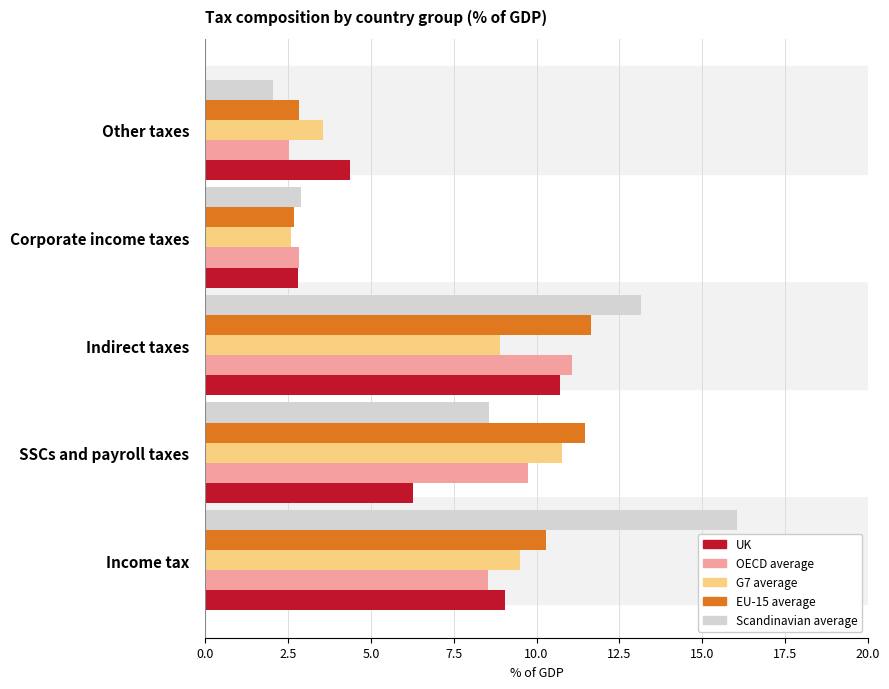

Is it true that UK equals 7.4 at Other taxes?

False